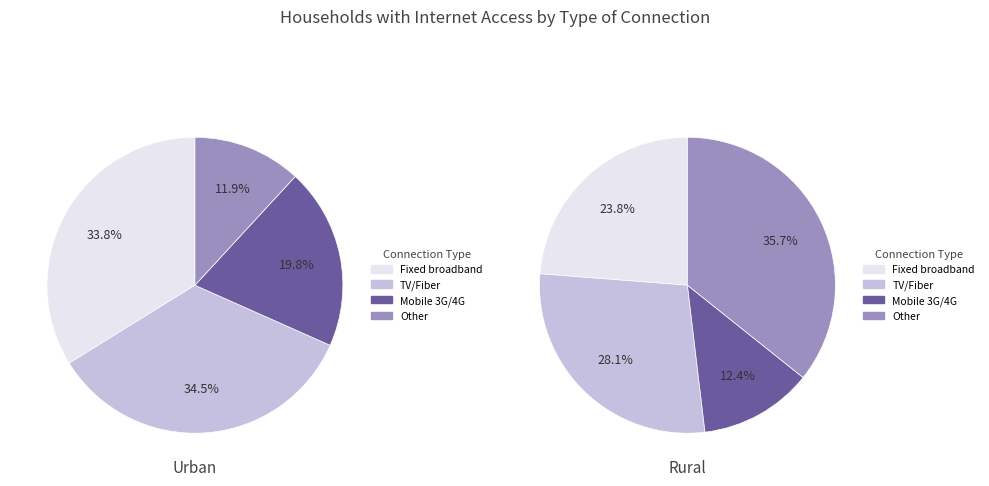

Does TV cable/fiber-optic represent more than half of the total?

No